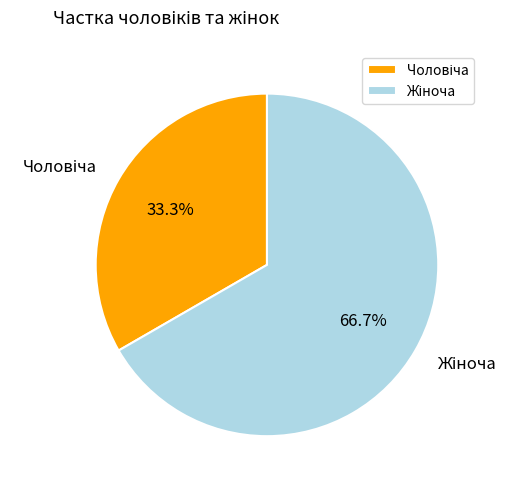

Does any single category account for the majority?

Yes